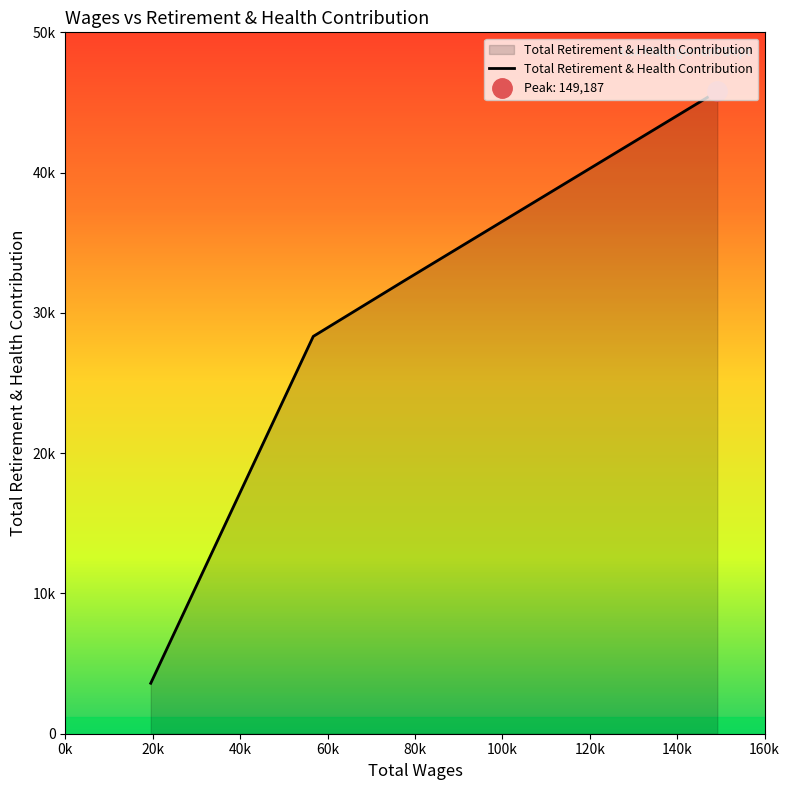

How many series are shown in this chart?

1